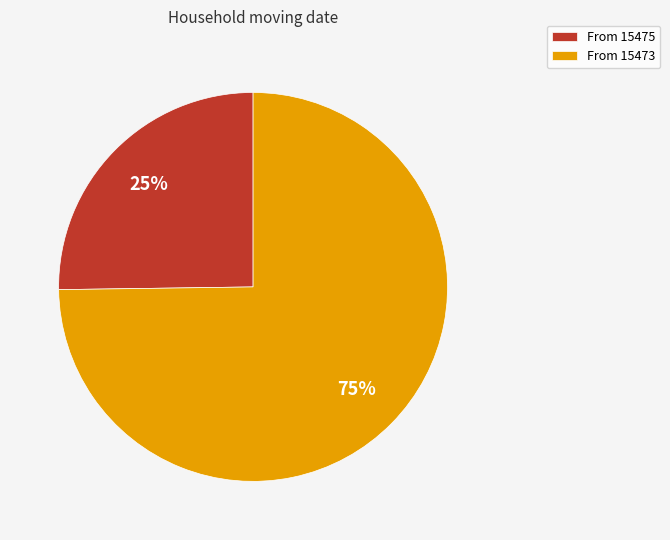

Count the number of slices in the pie.

2